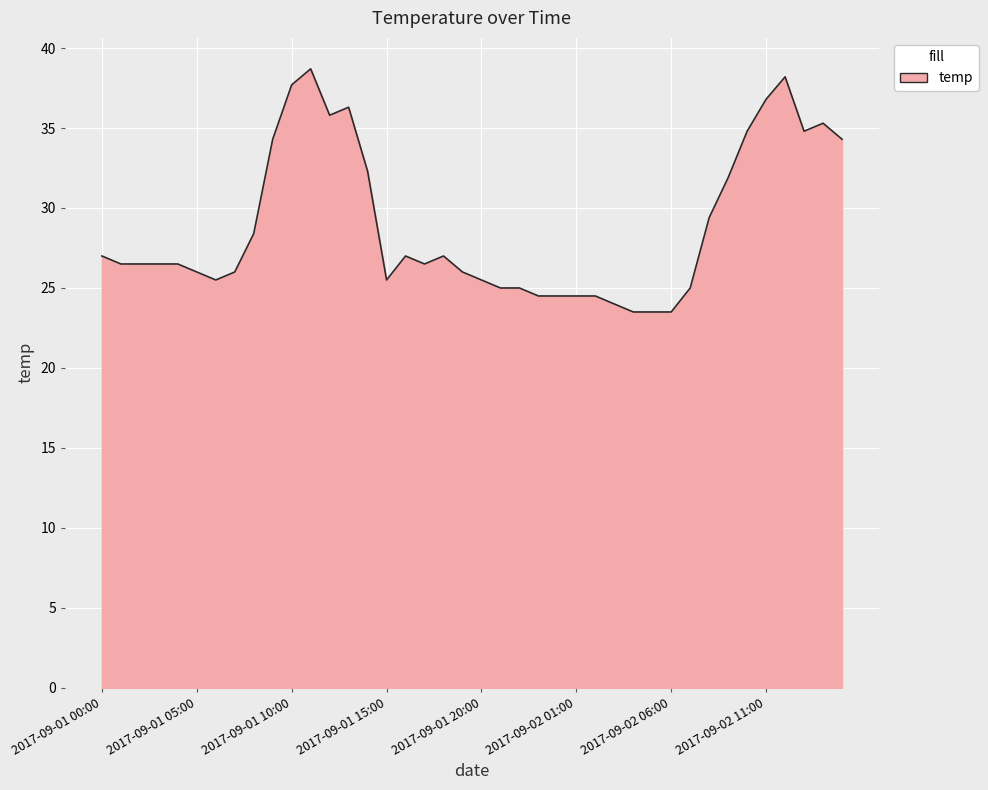

What is the difference between the maximum and minimum values?

15.2